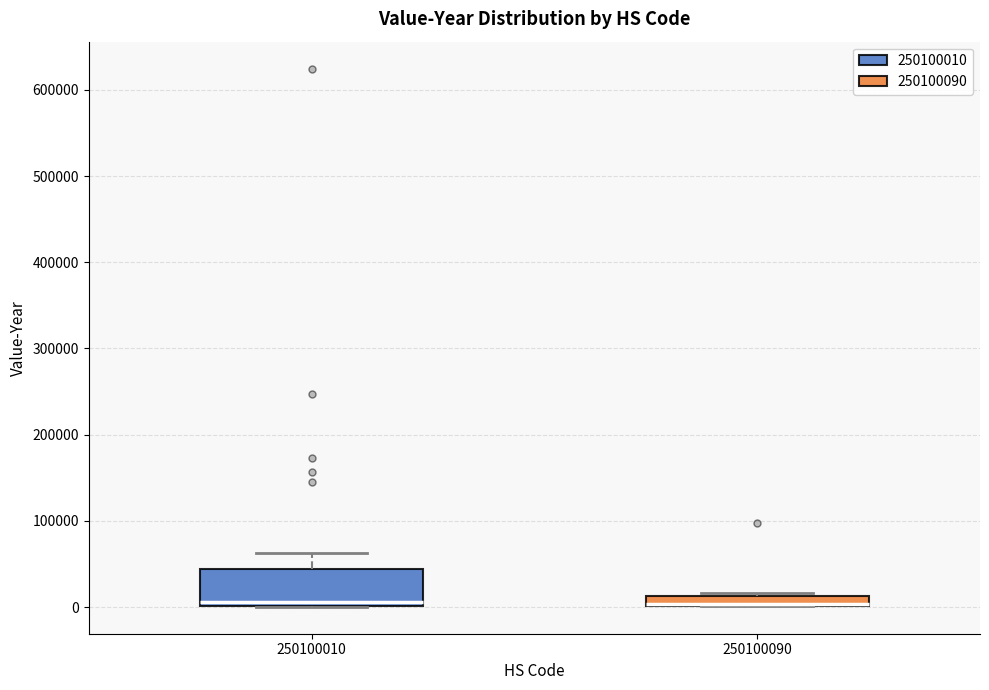

Where is the lower edge of the box at x = 250100010 on the y-axis? The values are not printed on the chart, so give them approximately, as read against the axis.

0